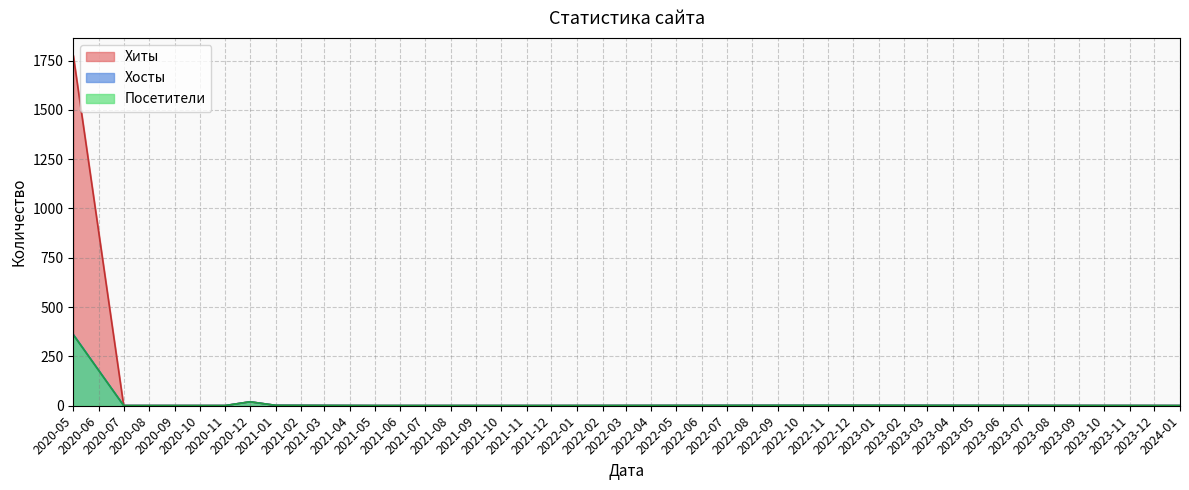

Which series has the widest spread of values?

Хиты